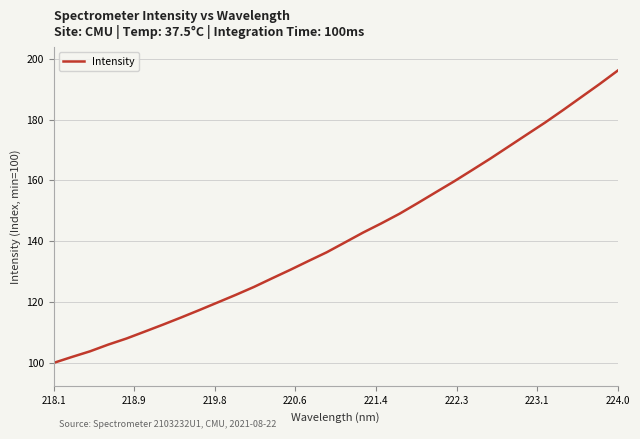

What is the difference between the maximum and minimum values?

96.1